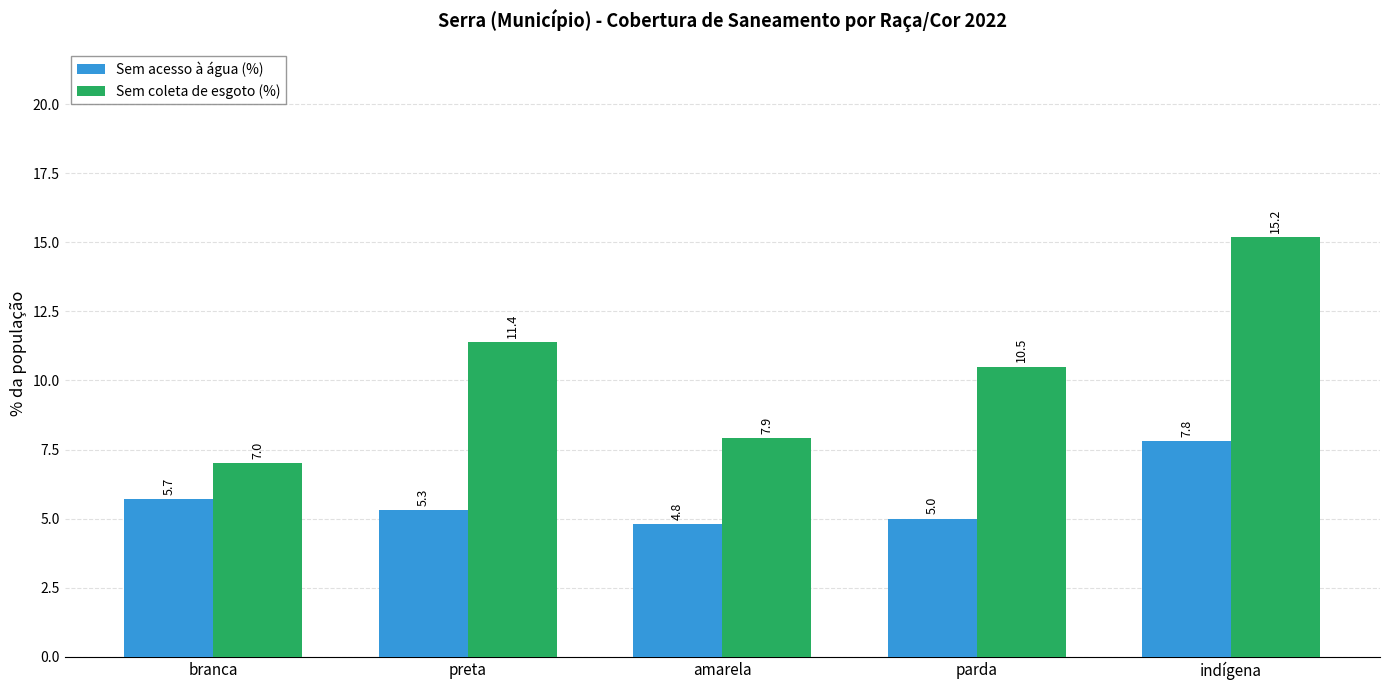

How many data points in Sem coleta de esgoto (%) are less than 10?

2